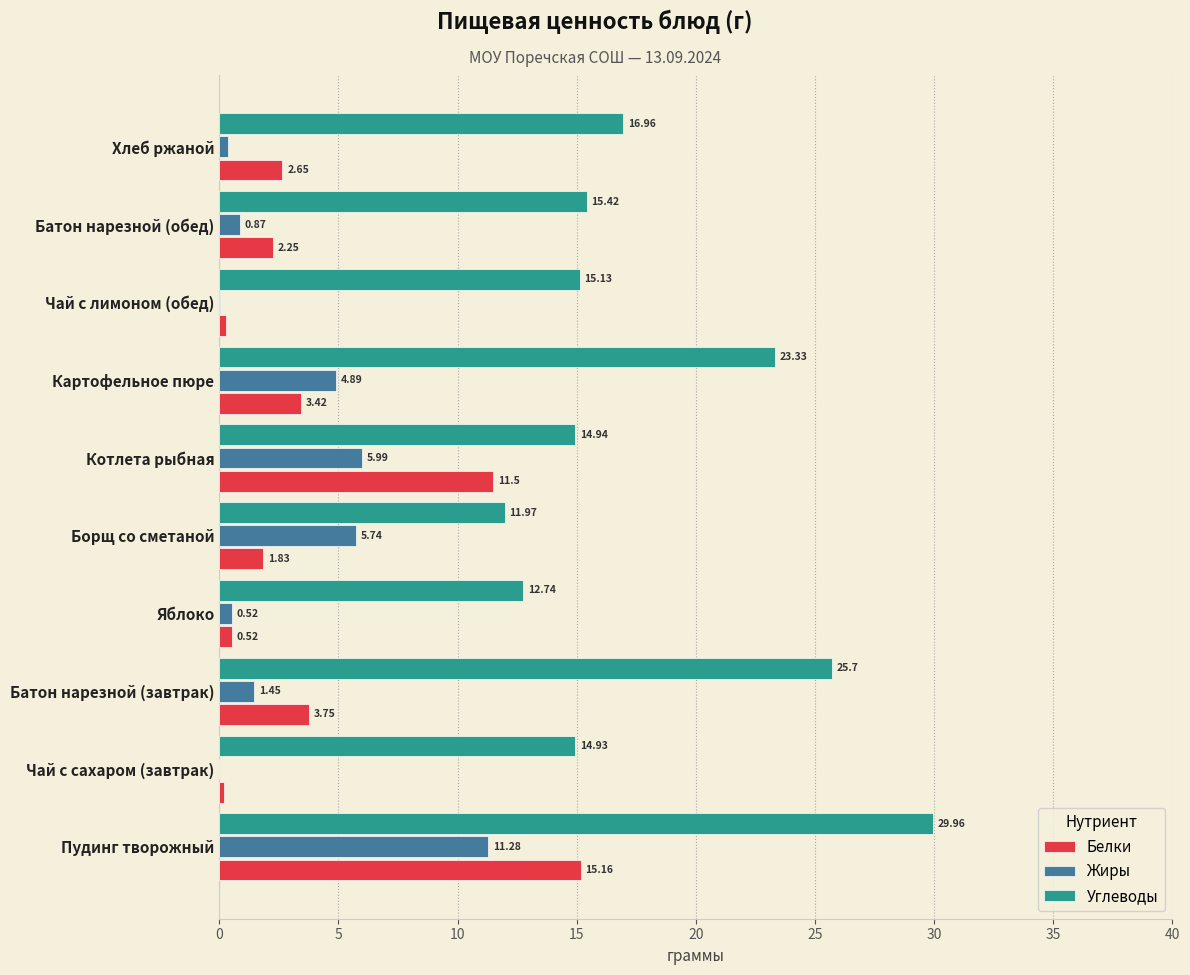

What is the sum of all Углеводы values?

181.1